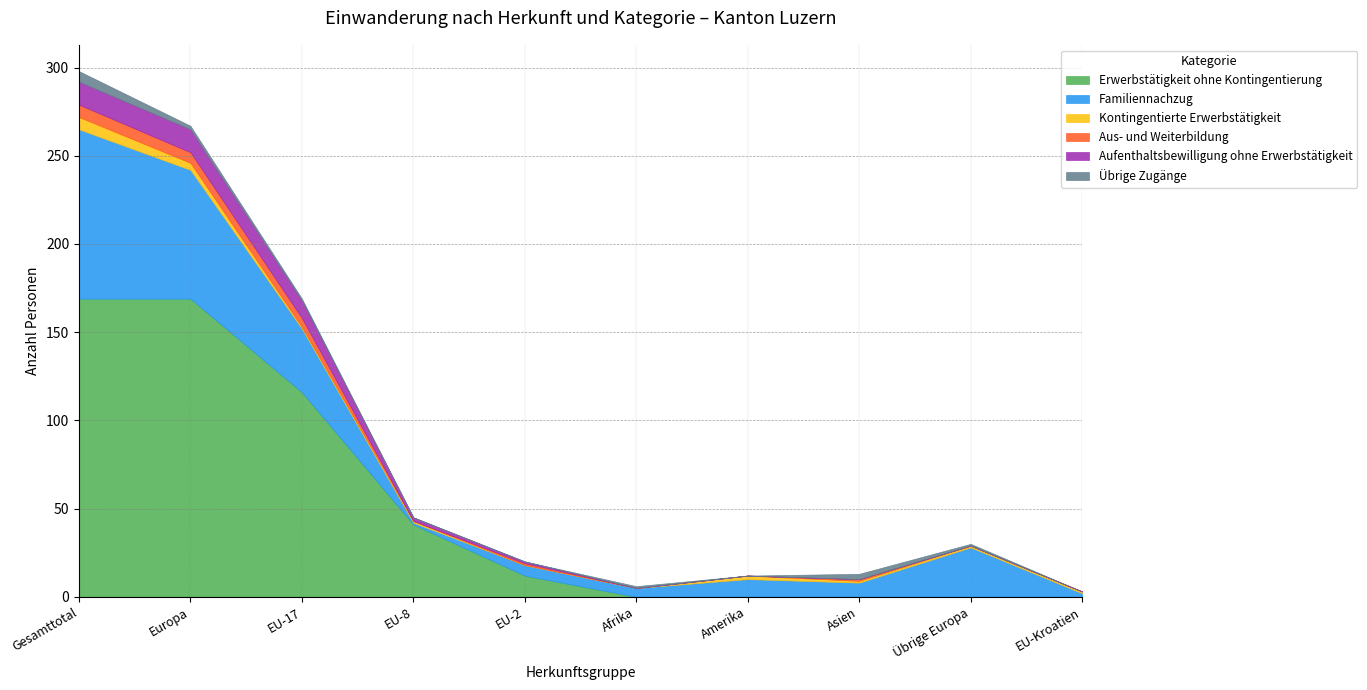

What is the label of the 10th point from the left?

EU-Kroatien